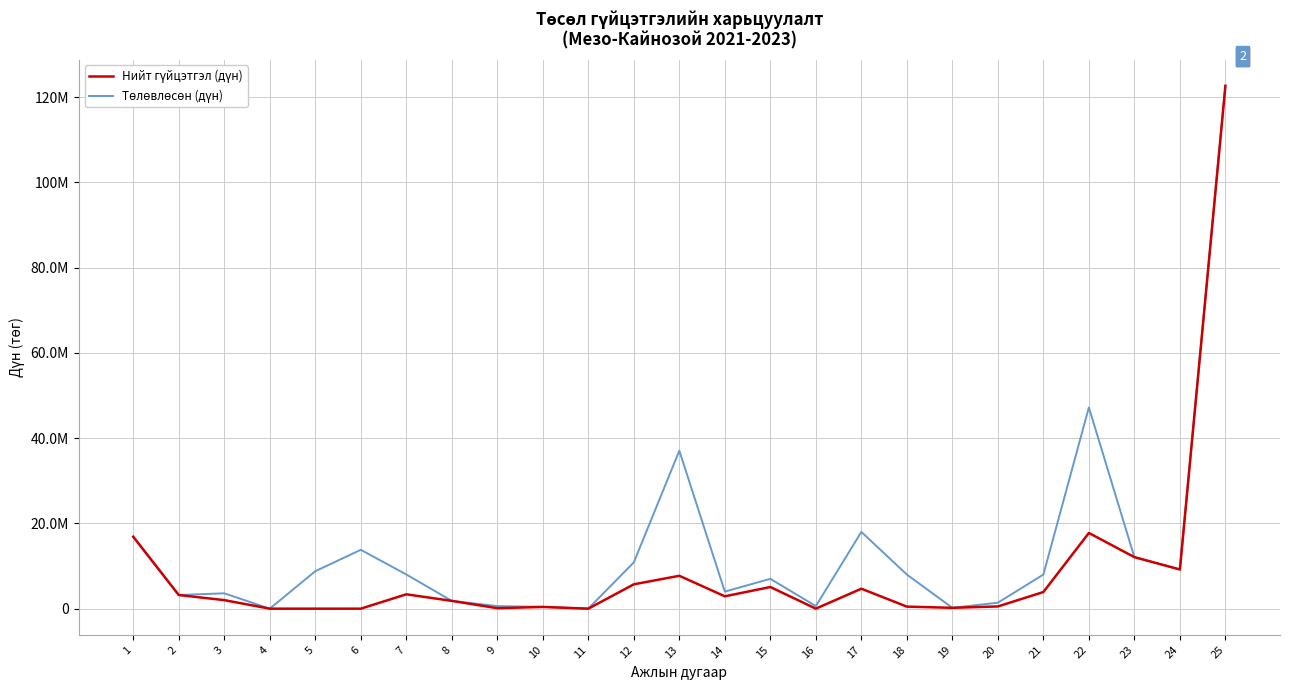

After their last crossing, which series has the higher values: Нийт гүйцэтгэл (дүн) or Төлөвлөсөн (дүн)?

Нийт гүйцэтгэл (дүн)